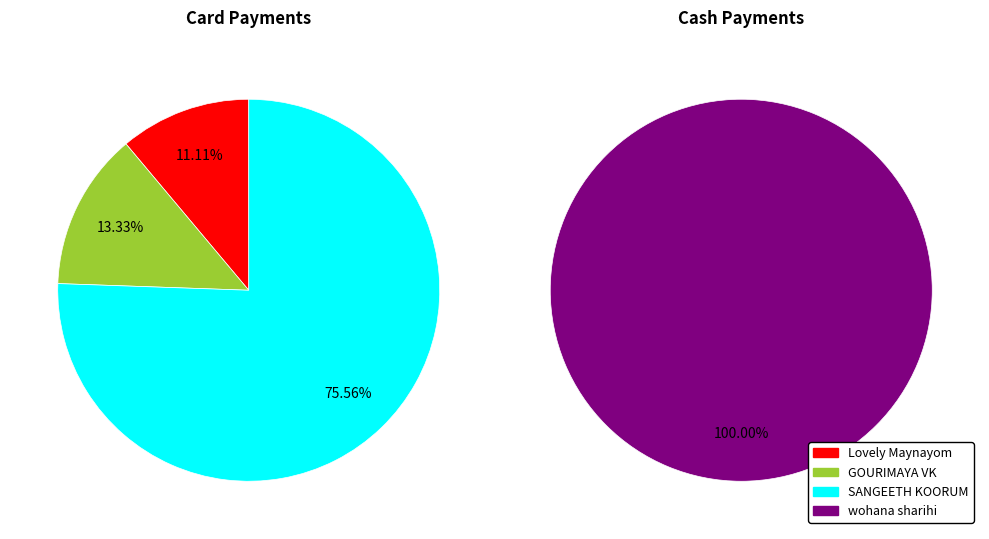

Which category has the biggest portion of the pie?

SANGEETH KOORUM